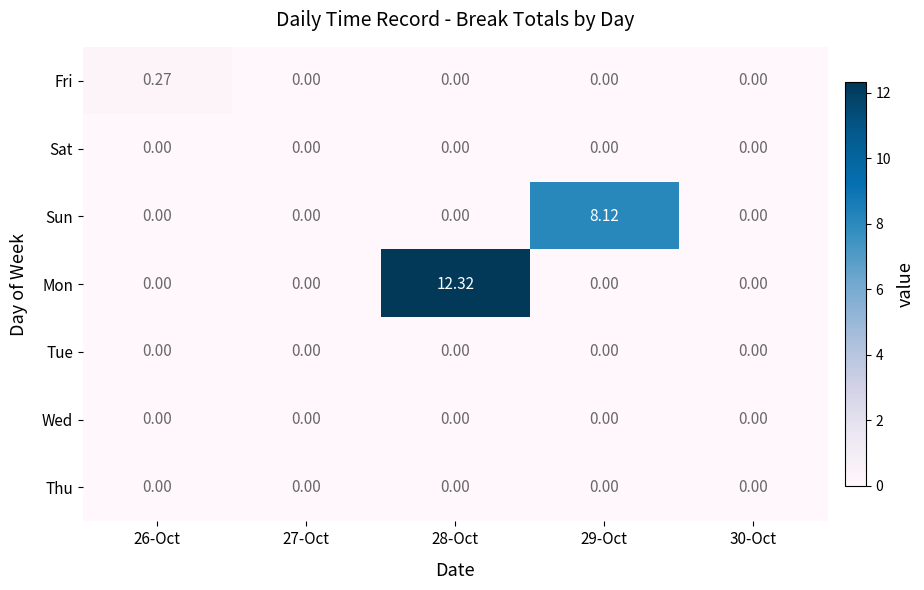

At which category is the sum across all series the highest?

28-Oct